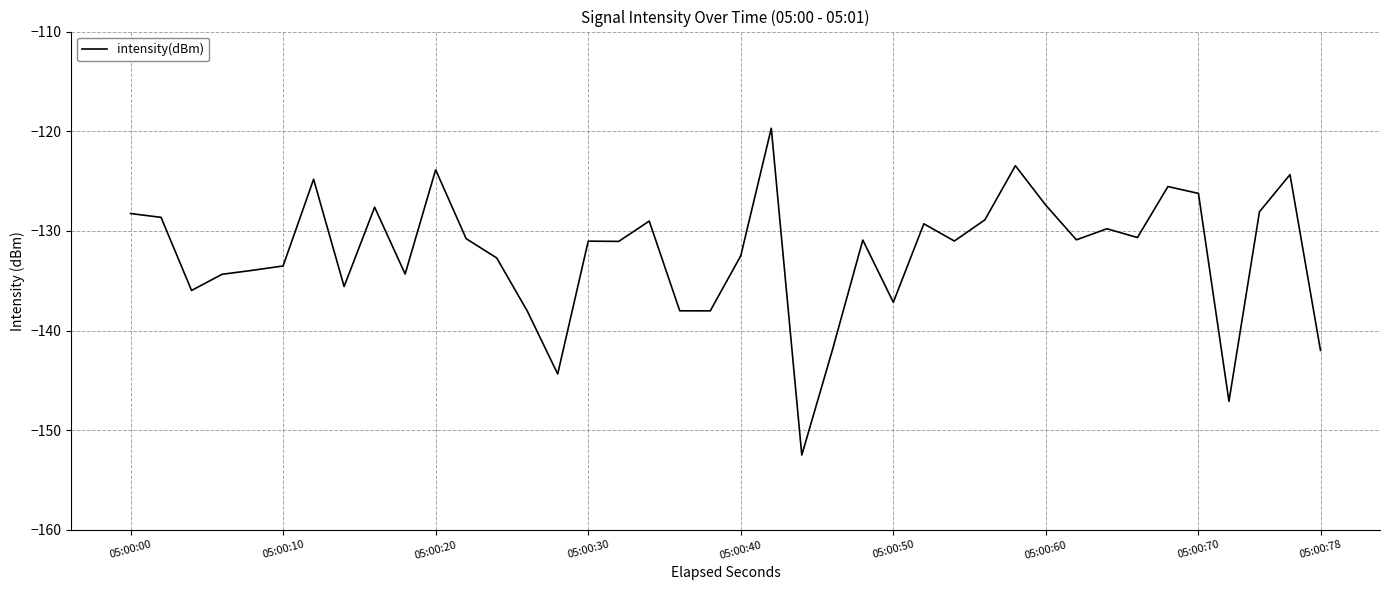

What is the difference between the maximum and minimum values?

32.8